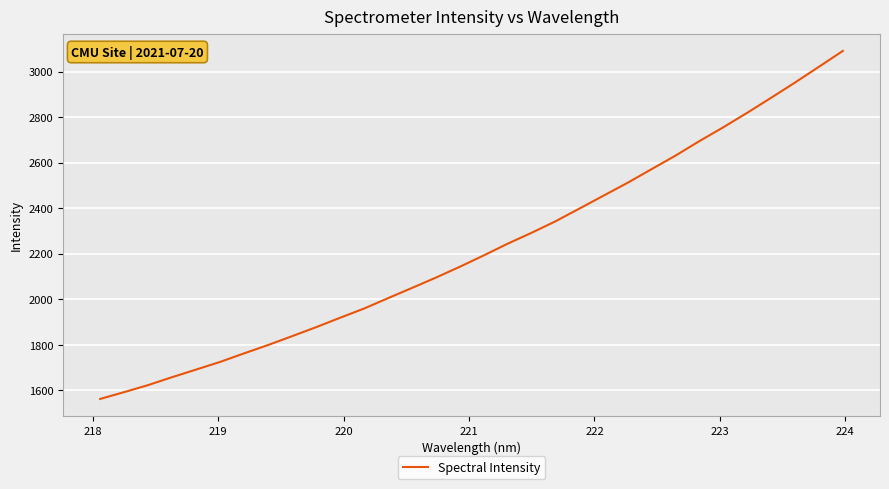

How many distinct data groups are displayed?

1